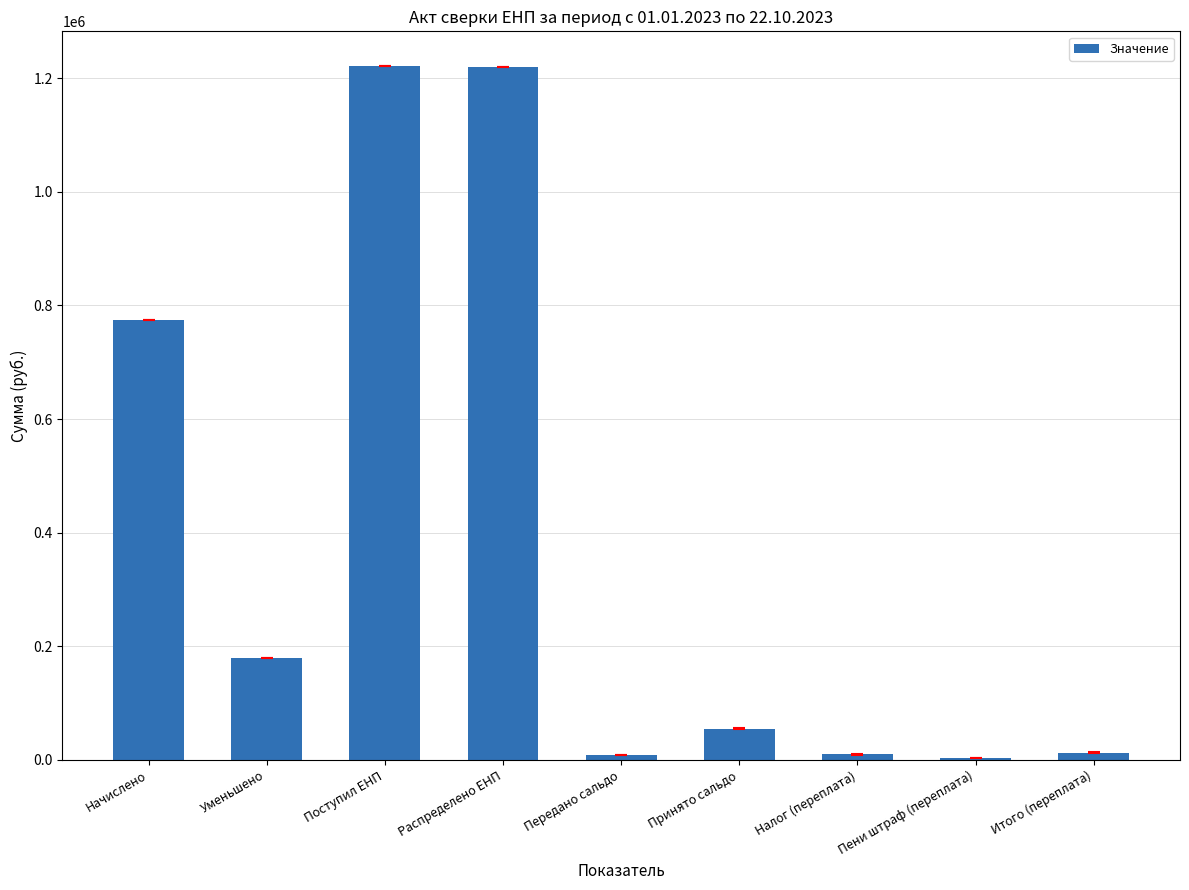

Count the number of values greater than 55252.

5